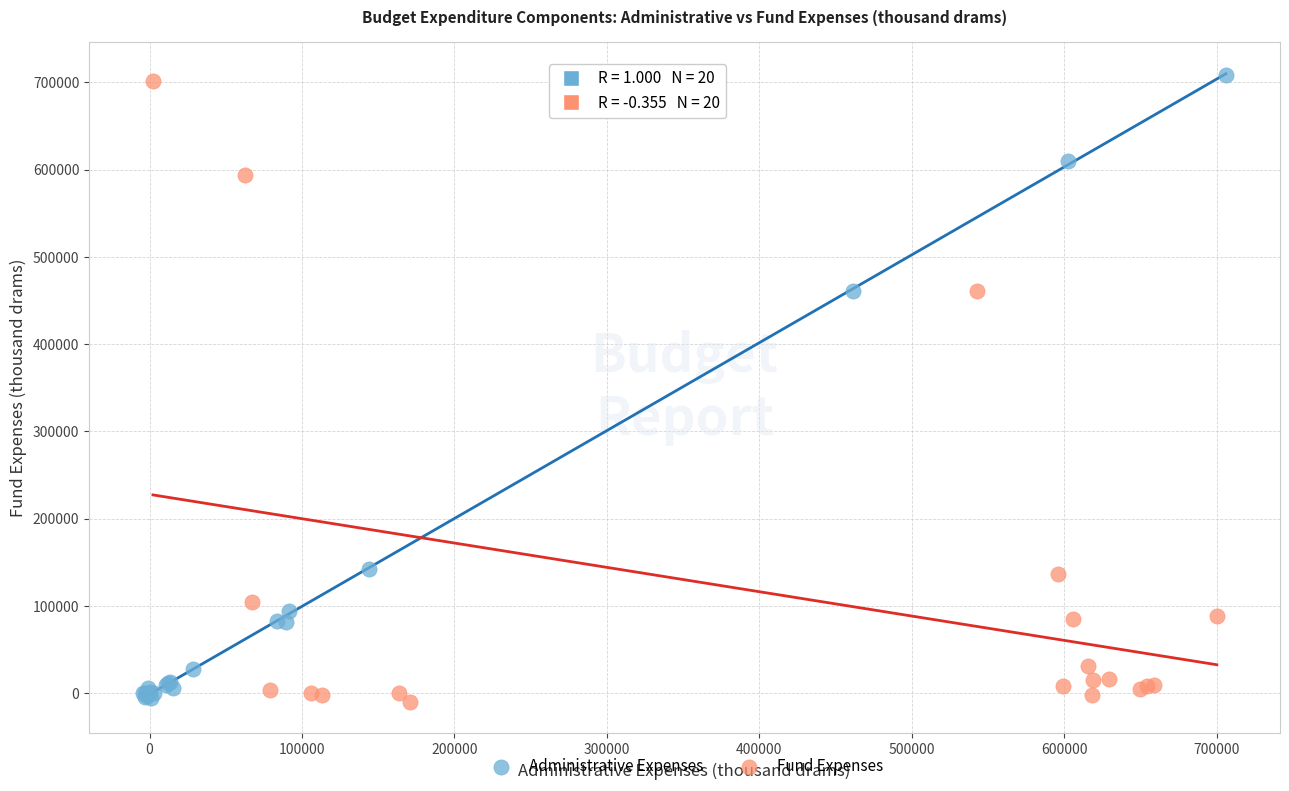

Which series has the widest spread of Y values?

Administrative Expenses